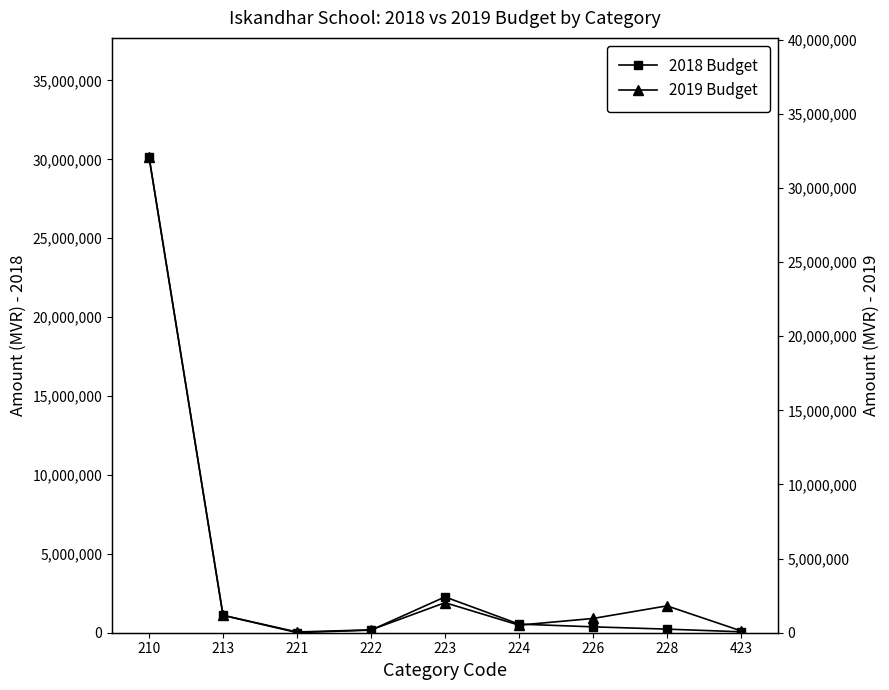

True or false: 2019 Budget has a value of 51971291 at 210.

False